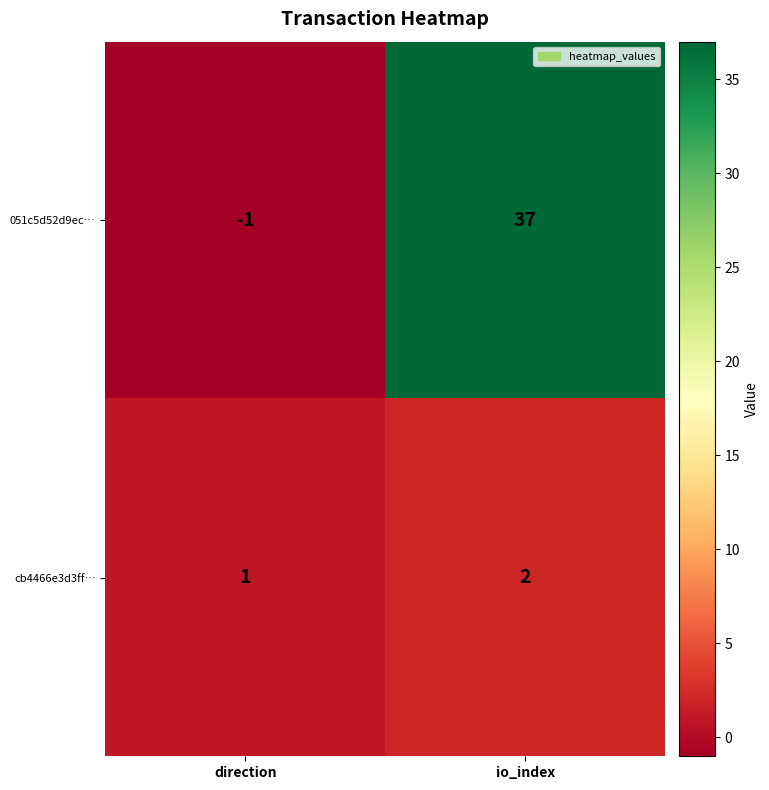

Reading right to left, what are all the values shown in this chart?

051c5d52d9ec…: io_index=37	direction=-1
cb4466e3d3ff…: io_index=2	direction=1